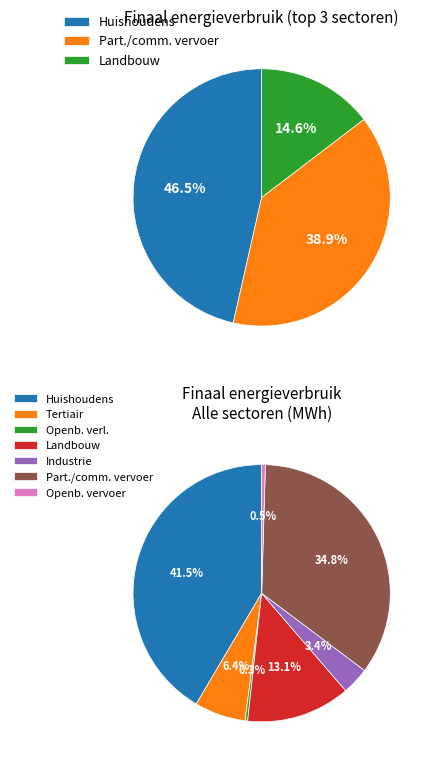

How many slices are in this pie chart?

7